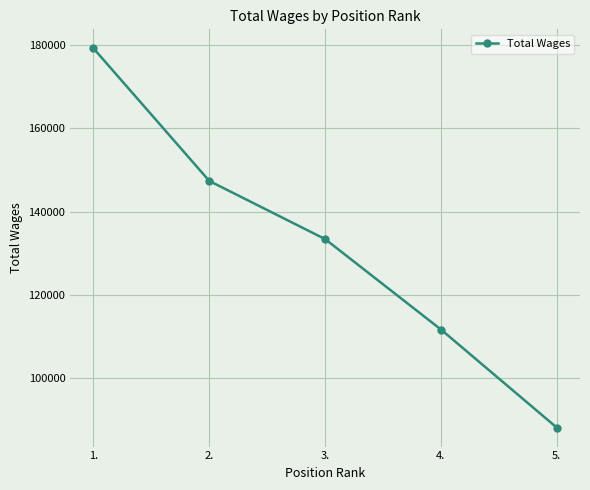

How many data points does each series have?

5